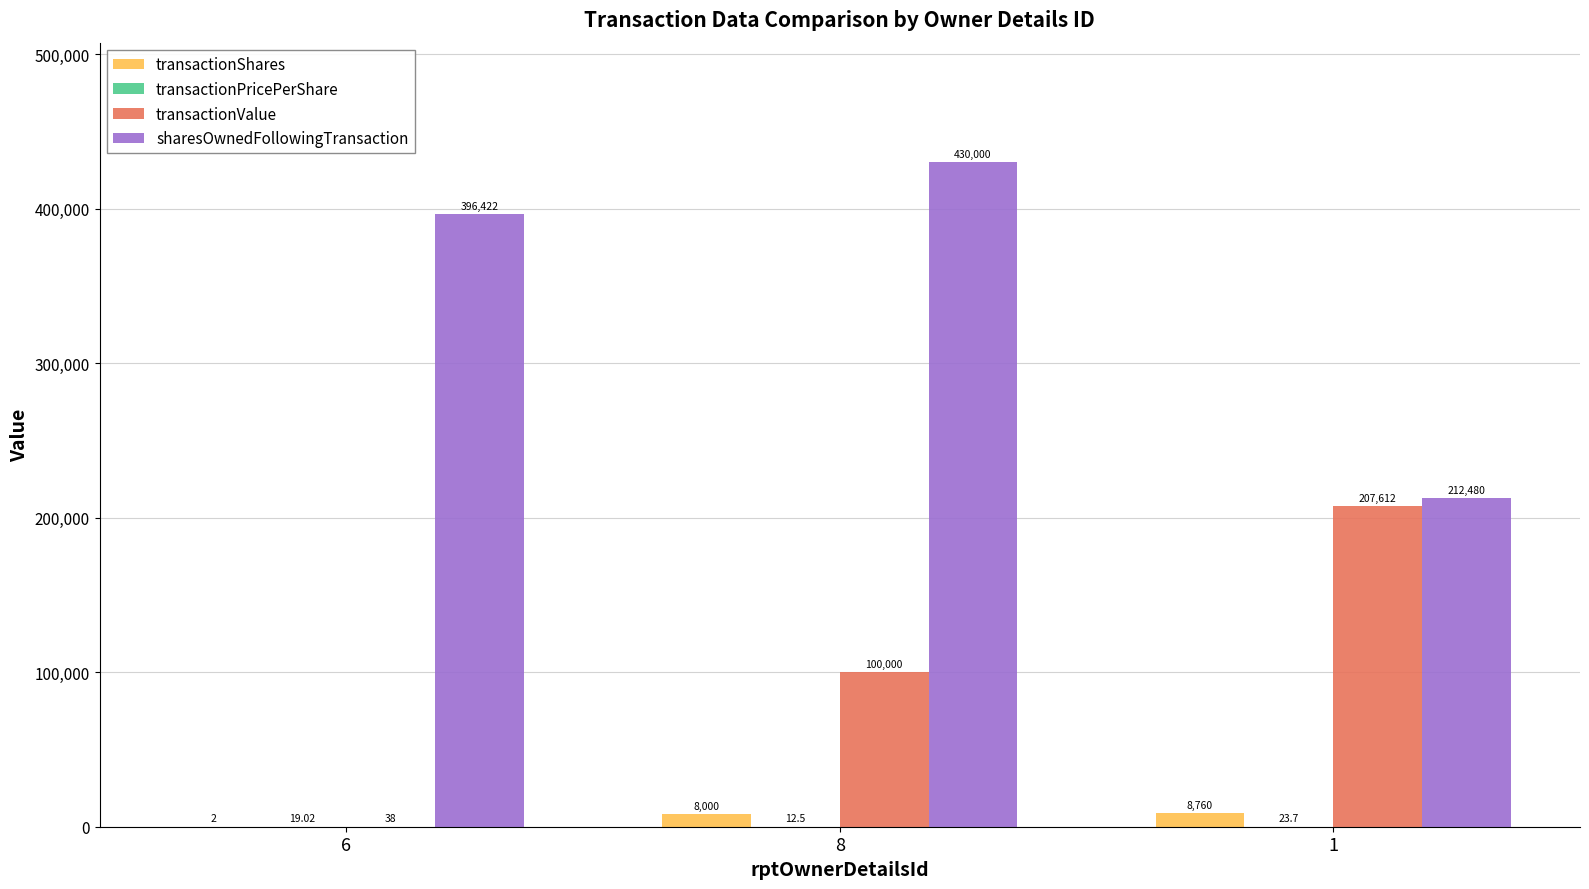

Between 8 and 1, which series saw the biggest shift?

sharesOwnedFollowingTransaction